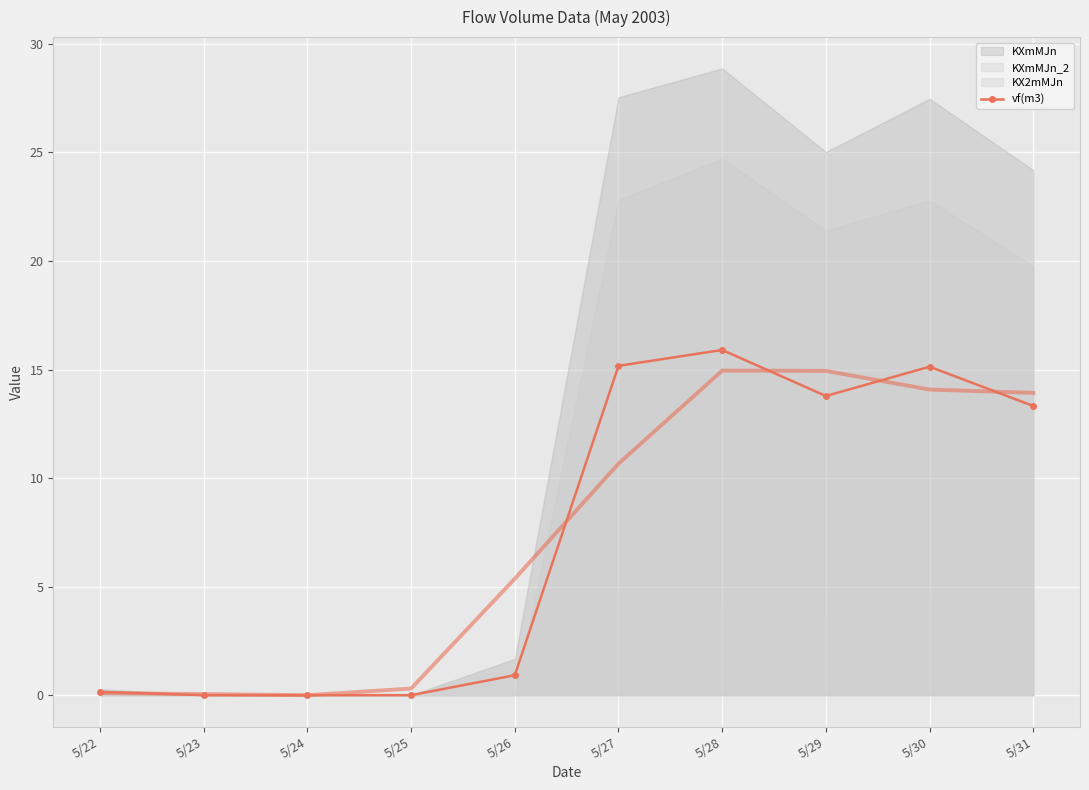

The chart shows a value of 4.8 at 5/25. True or false?

False